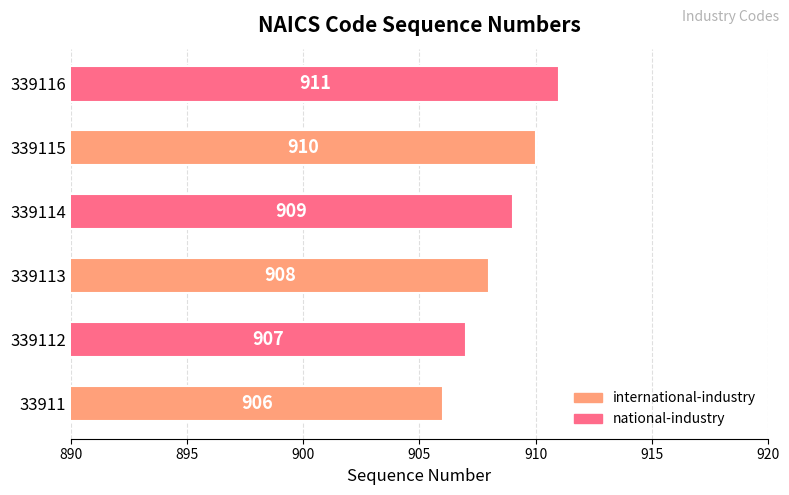

Is it true that the value at 339113 is 908?

True